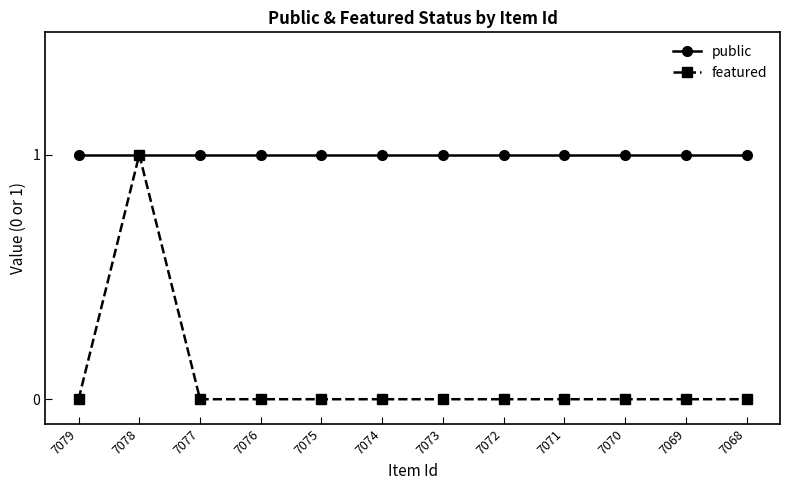

Reading right to left, extract all data points from this chart.

public: 7068=1	7069=1	7070=1	7071=1	7072=1	7073=1	7074=1	7075=1	7076=1	7077=1	7078=1	7079=1
featured: 7068=0	7069=0	7070=0	7071=0	7072=0	7073=0	7074=0	7075=0	7076=0	7077=0	7078=1	7079=0